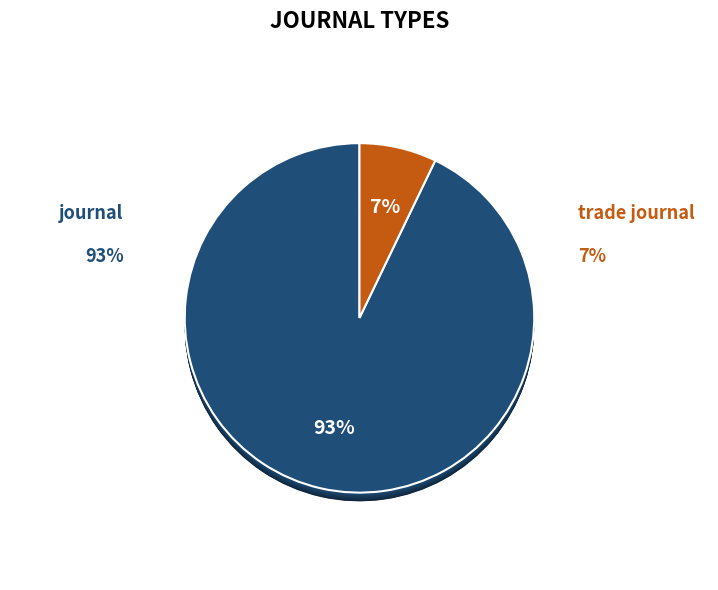

What is the largest slice in the pie chart?

journal